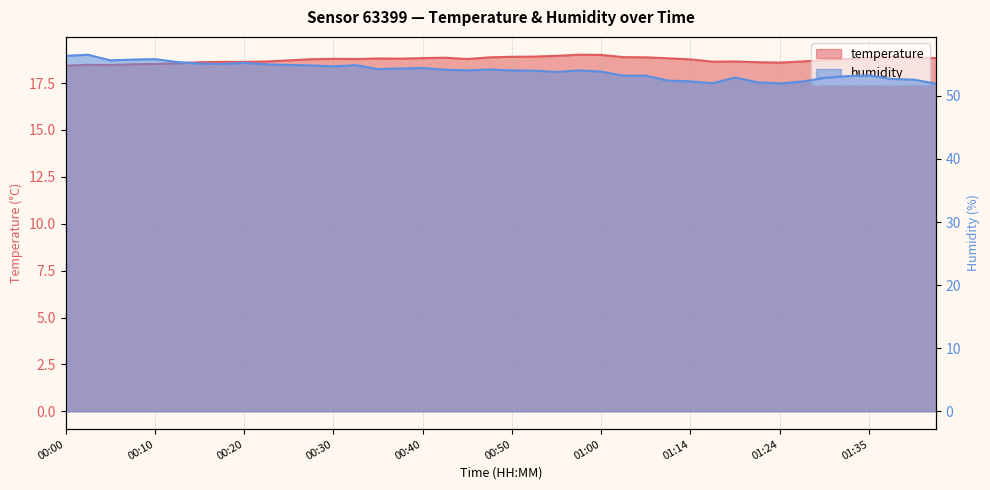

What is the label of the 26th point from the left?

01:03